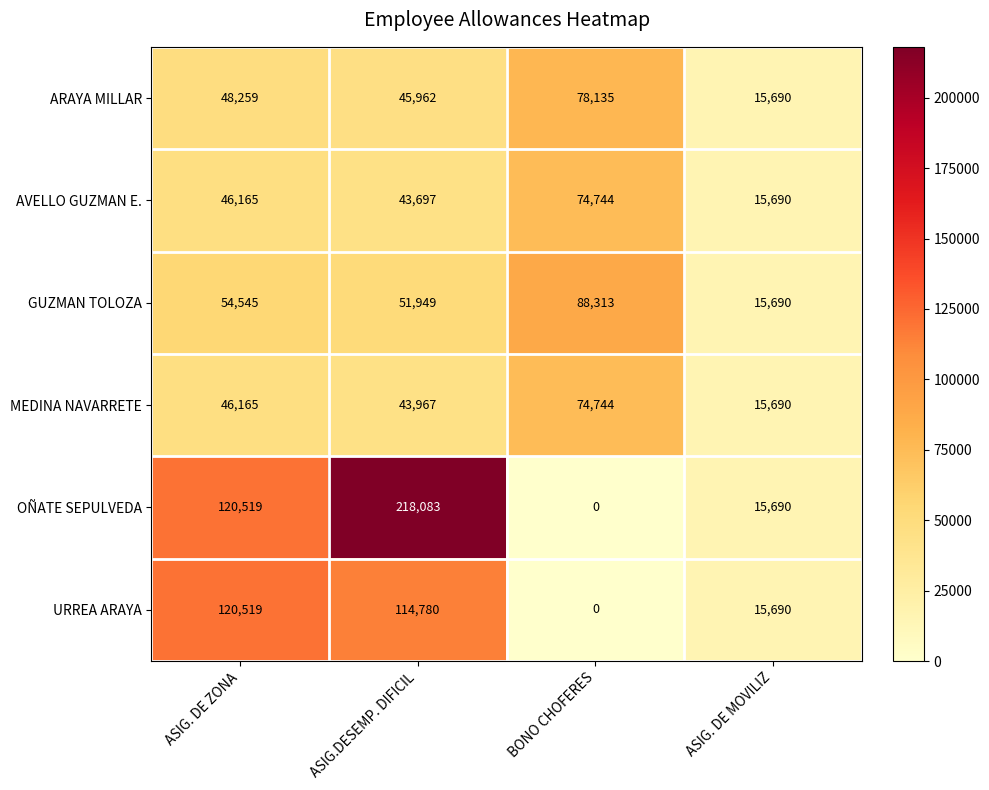

What is the maximum value shown in the chart?

218083